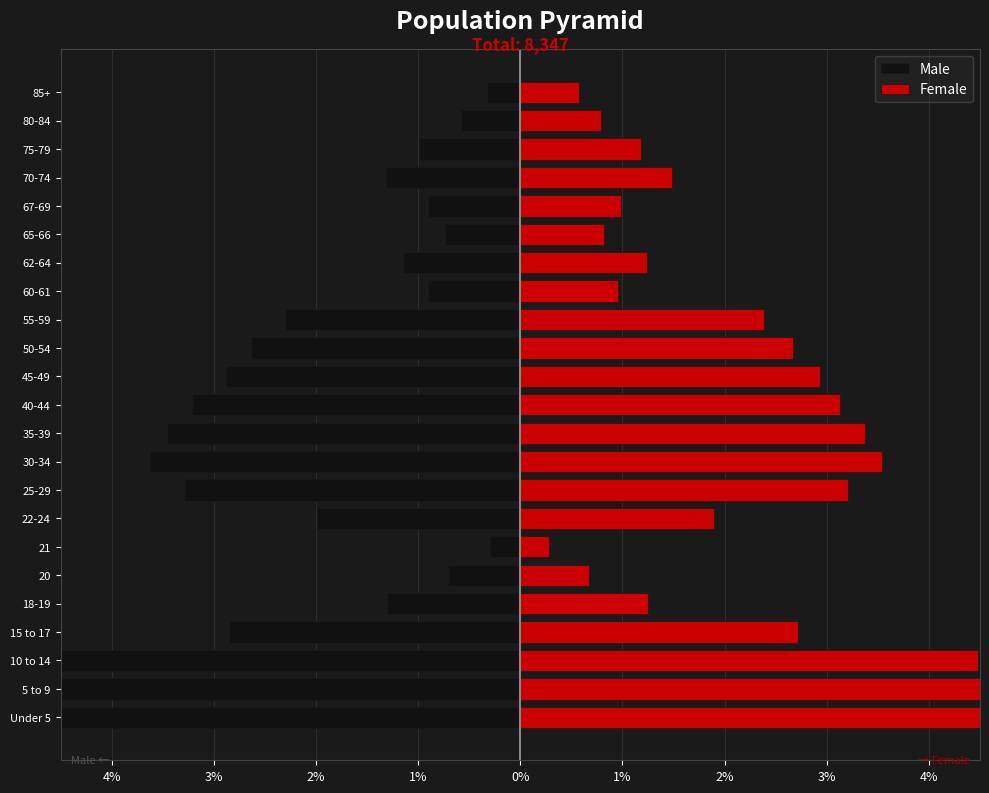

Between 22-24 and 60-61, which series saw the biggest shift?

Male